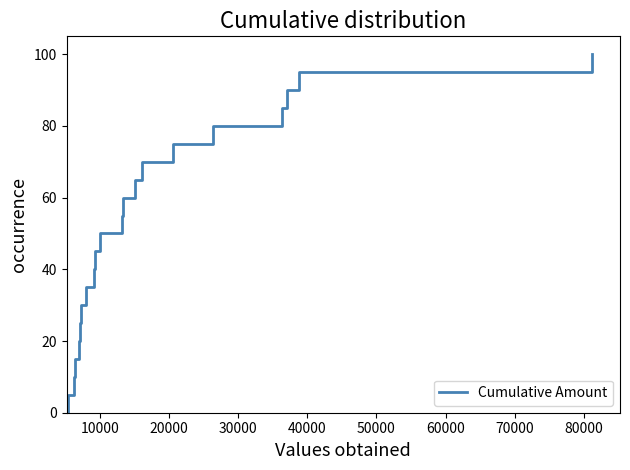

How many data points are above 50?

10